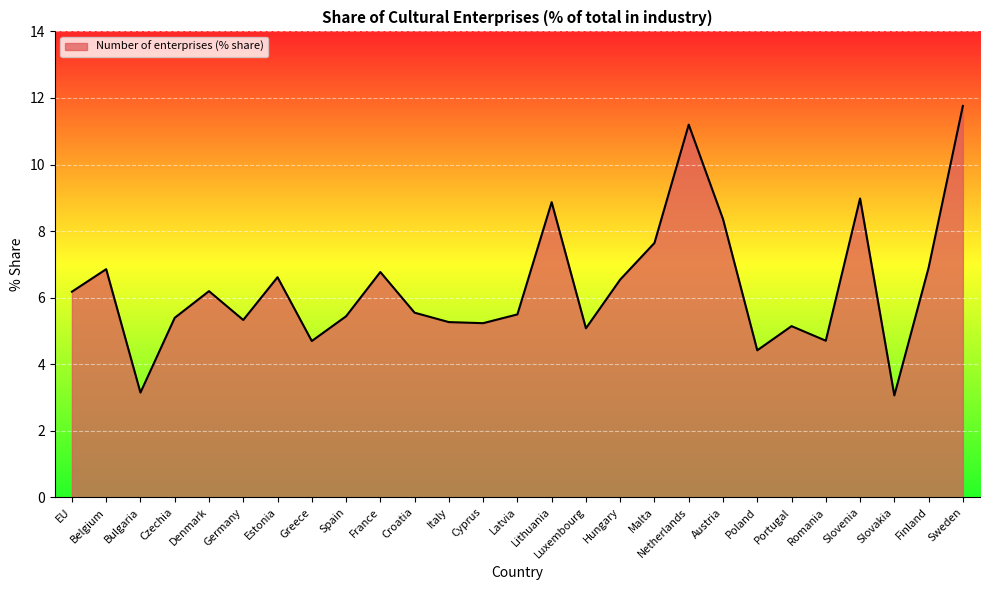

What position from the right is EU?

27